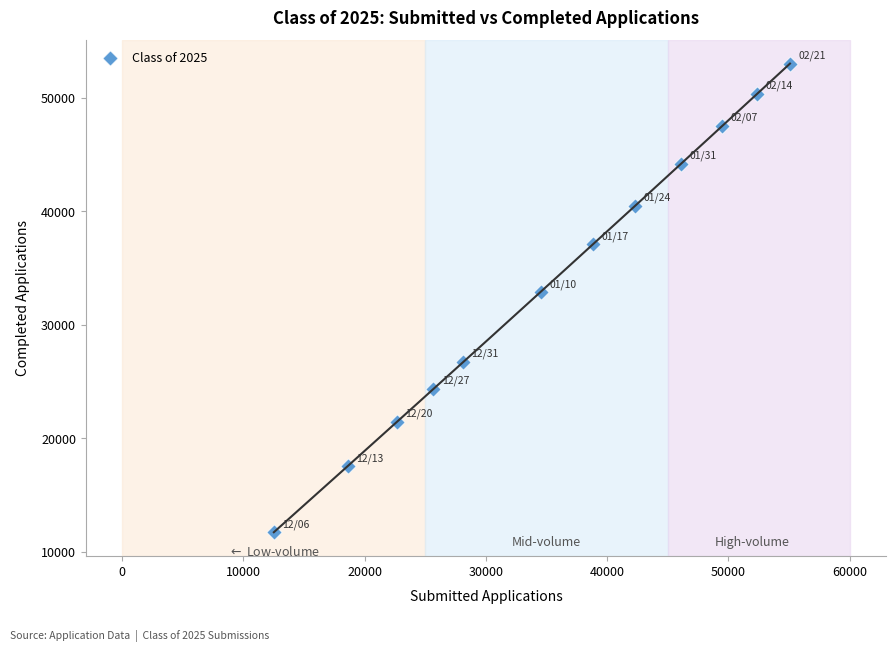

What Y value in the scatter plot is closest to 32360?

32870